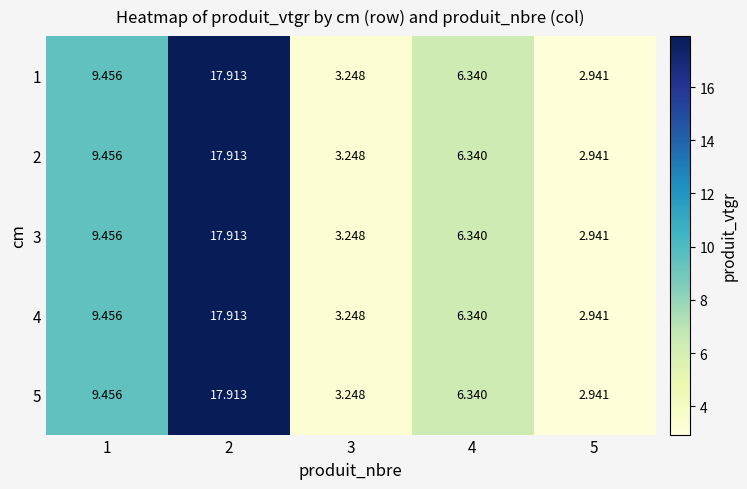

How many data points in 1 are above 6?

3